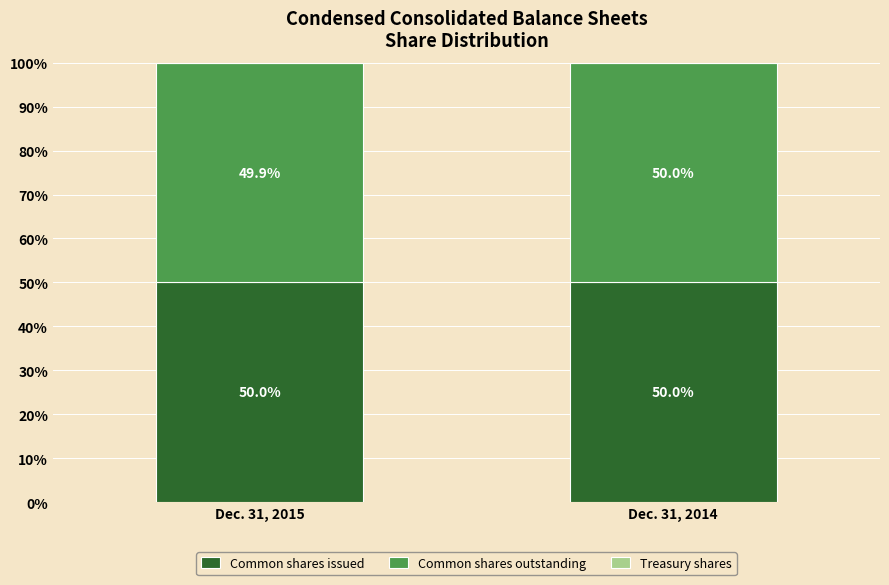

The Common shares issued series shows 12.2 at Dec. 31, 2015. True or false?

False